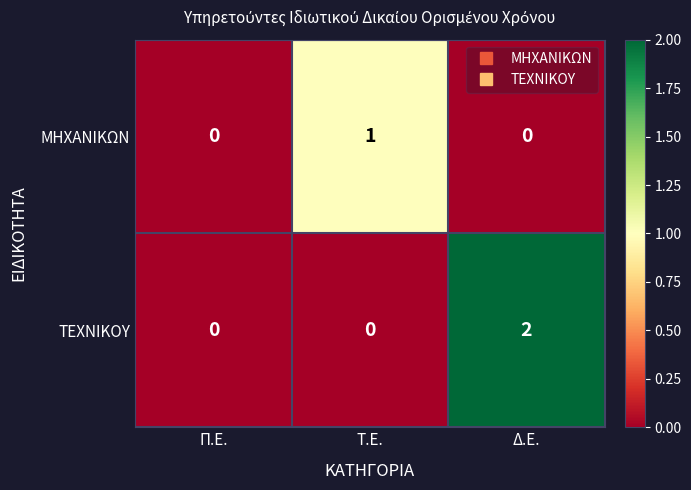

Between Π.Ε. and Δ.Ε., which series saw the biggest shift?

ΤΕΧΝΙΚΟΥ